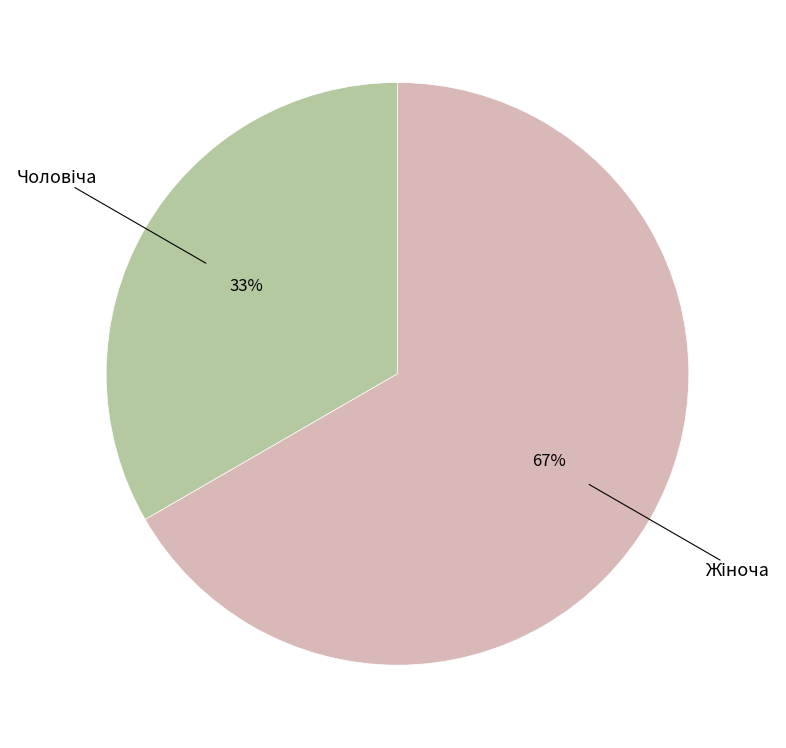

To the nearest percent, what is the average slice percentage?

50%